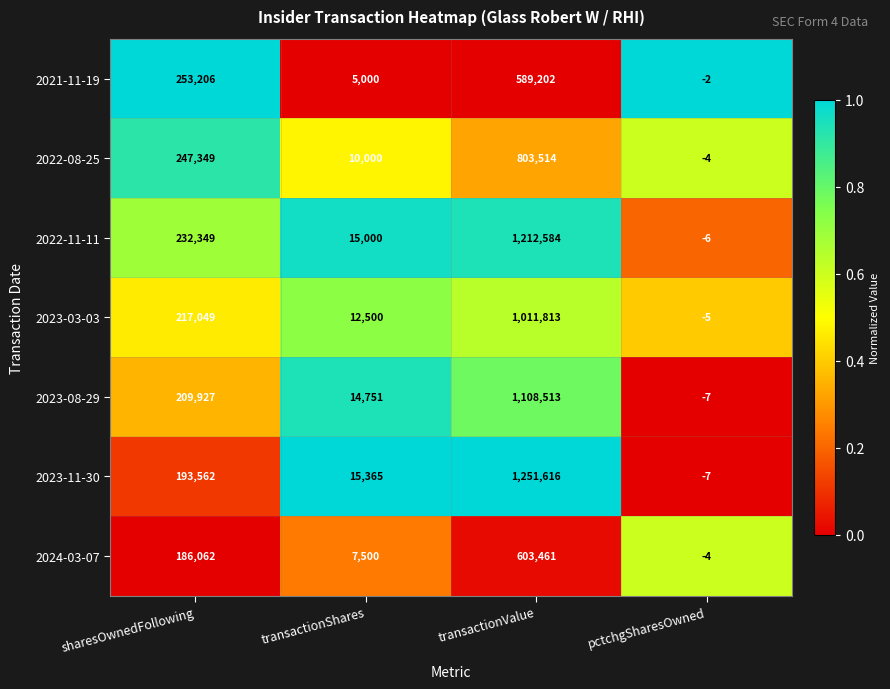

Is it true that 2023-08-29 equals -7 at pctchgSharesOwned?

True